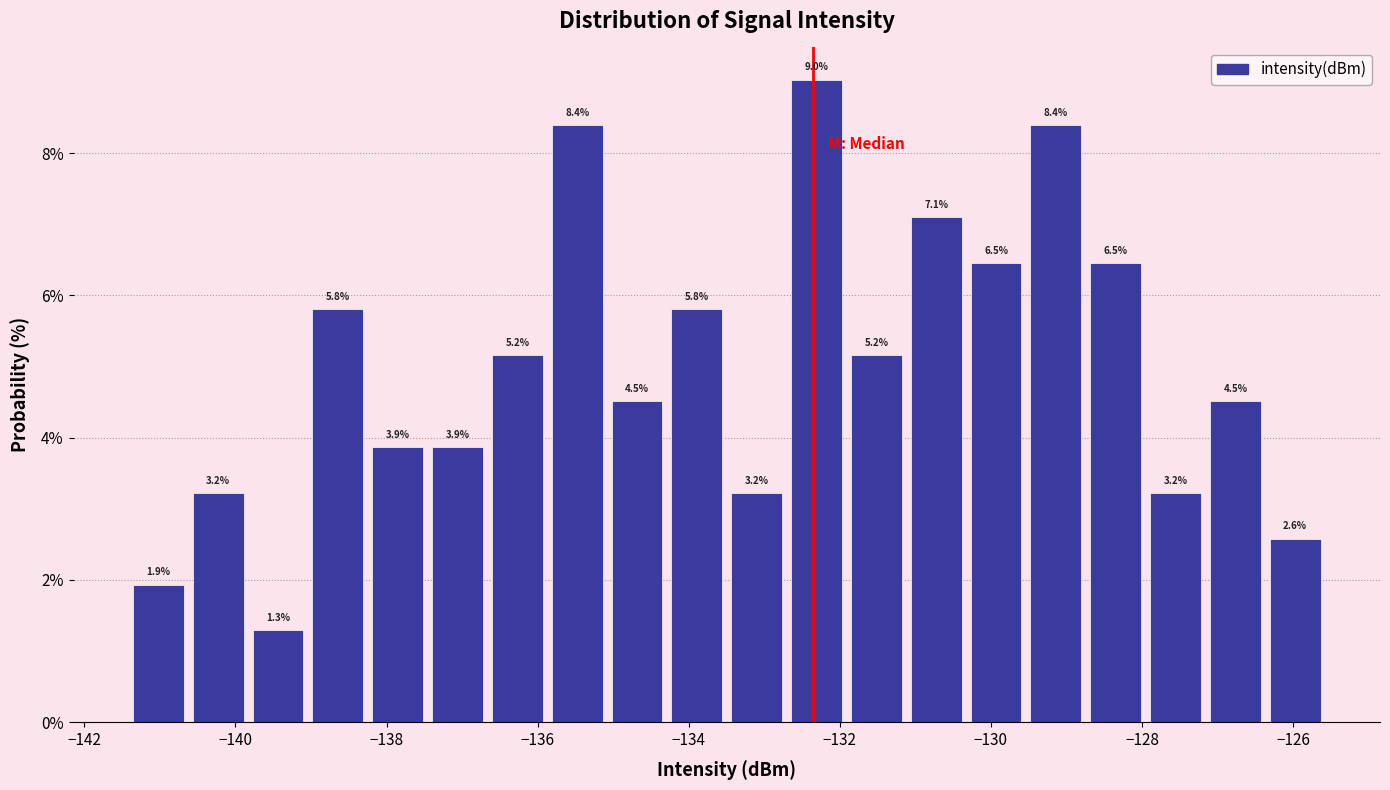

Read against the x-axis, roughly where is the centre of the tallest bar?

-132.4